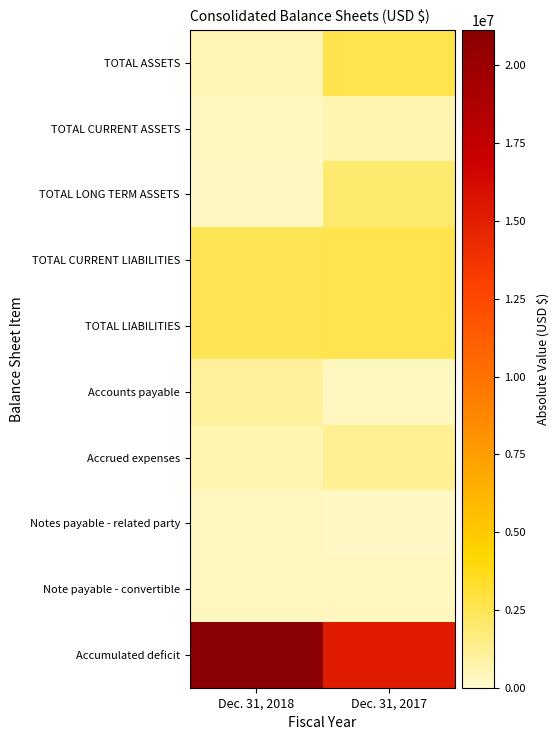

What is the spread (max minus min) of values at Dec. 31, 2018?

20911552